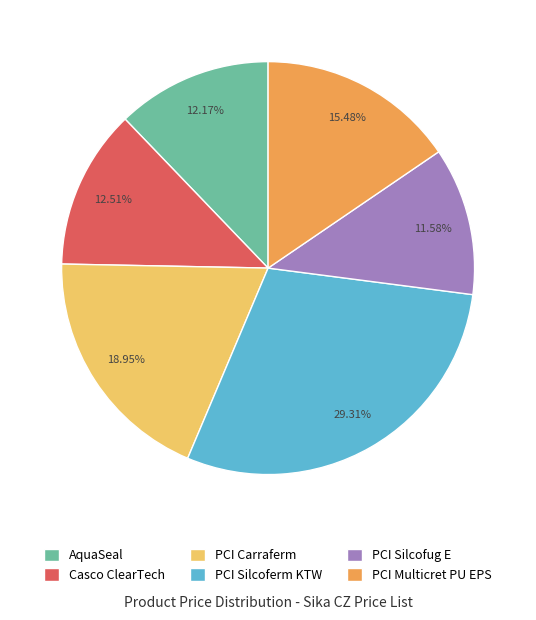

Is the sum of PCI Silcofug E and Casco ClearTech greater than half?

No